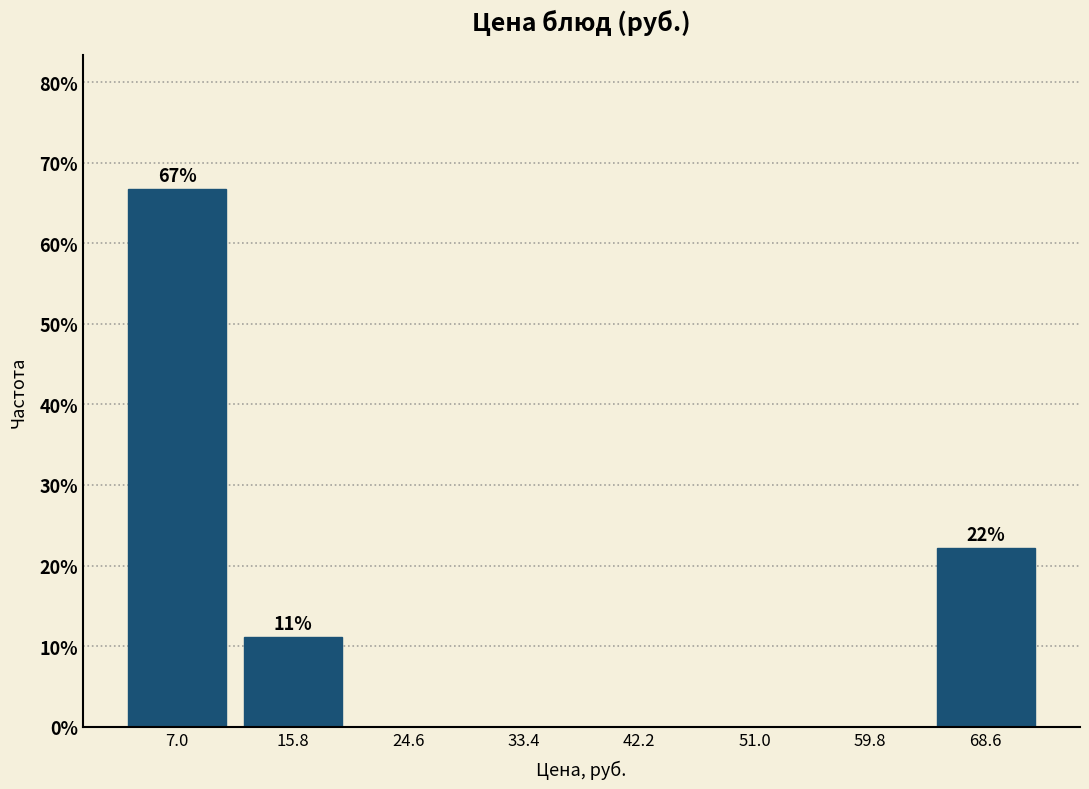

Over which range of the x-axis is the bar tallest?

3 to 11